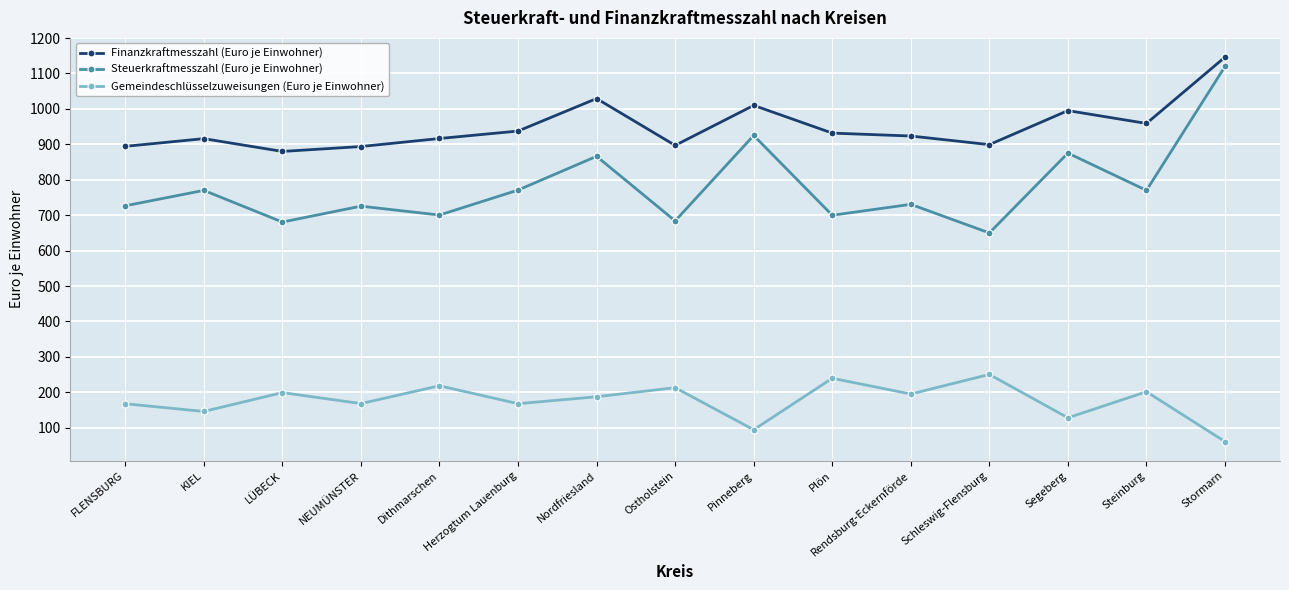

At which category is the sum across all series the highest?

Stormarn